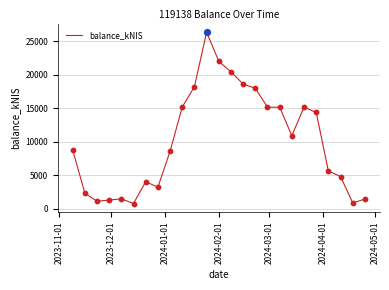

What is the greatest value displayed?

26384.2